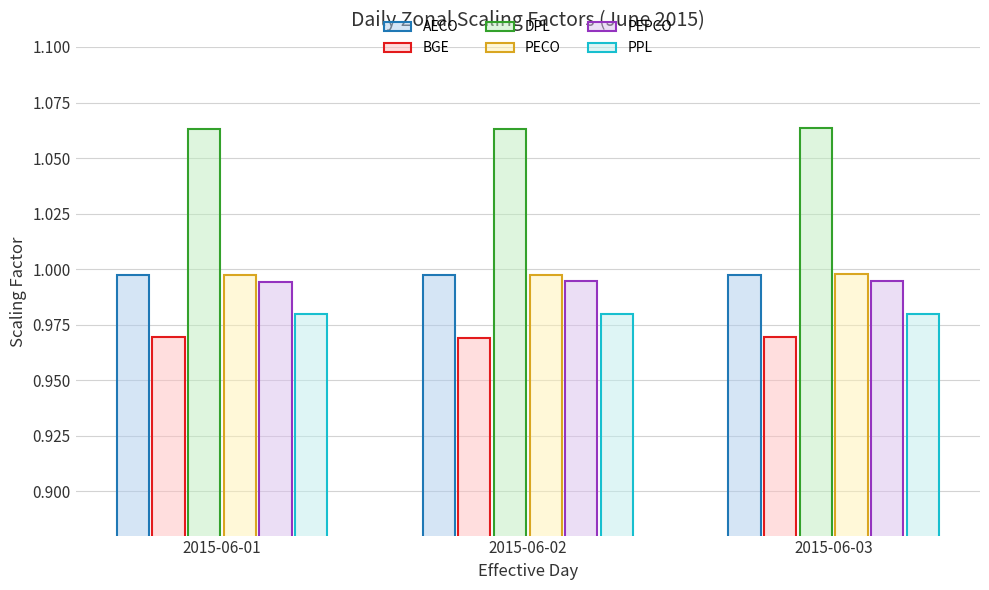

List the series in order of their peak value, highest first.

DPL, PECO, AECO, PEPCO, PPL, BGE